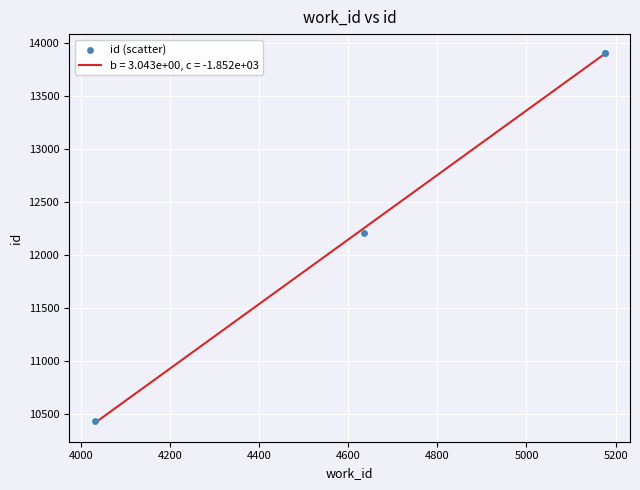

What is the lowest value of the b = 3.043e+00, c = -1.852e+03 series?

10414.9